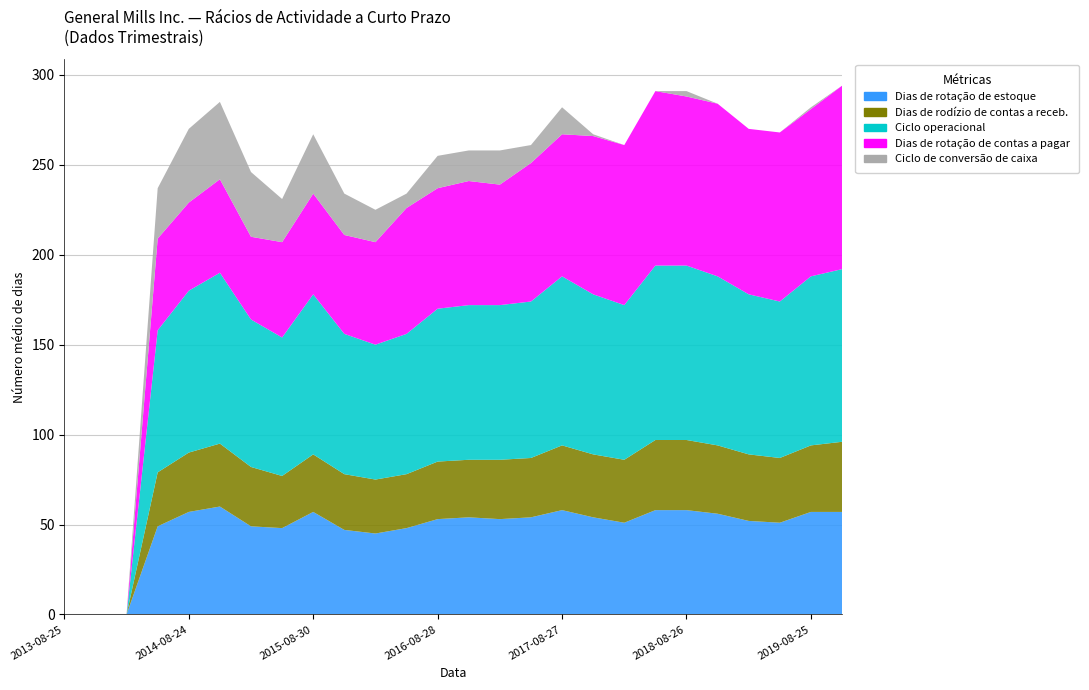

Reading right to left, list all the values displayed in this chart.

Dias de rotação de estoque: 57	57	51	52	56	58	58	51	54	58	54	53	54	53	48	45	47	57	48	49	60	57	49	0	0	0
Dias de rodízio de contas a receb.: 39	37	36	37	38	39	39	35	35	36	33	33	32	32	30	30	31	32	29	33	35	33	30	0	0	0
Ciclo operacional: 96	94	87	89	94	97	97	86	89	94	87	86	86	85	78	75	78	89	77	82	95	90	79	0	0	0
Dias de rotação de contas a pagar: 102	93	94	92	96	94	97	89	88	79	77	67	69	67	70	57	55	56	53	46	52	49	51	0	0	0
Ciclo de conversão de caixa: -6	1	-7	-3	-2	3	0	-3	1	15	10	19	17	18	8	18	23	33	24	36	43	41	28	0	0	0